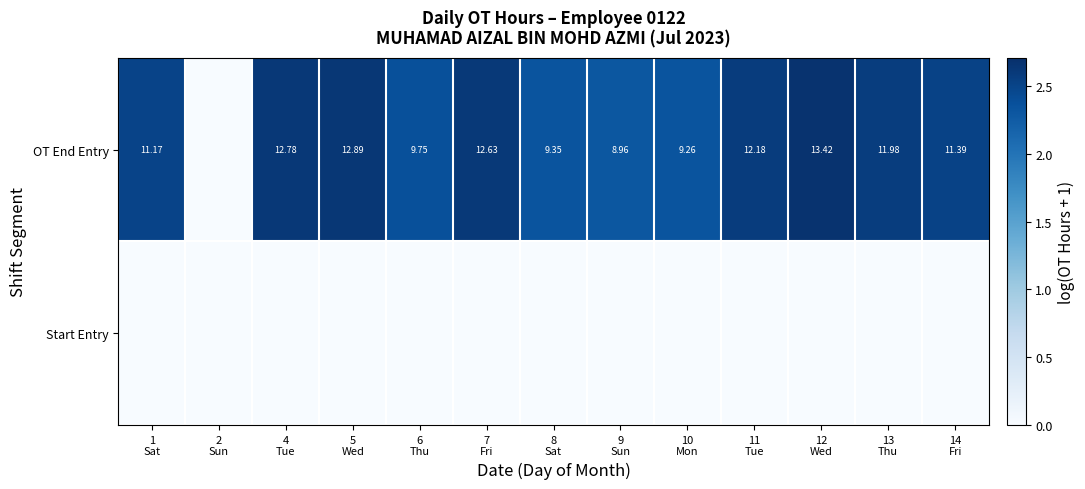

Rank the categories by OT End Entry value from lowest to highest.

2 Sun, 9 Sun, 10 Mon, 8 Sat, 6 Thu, 1 Sat, 14 Fri, 13 Thu, 11 Tue, 7 Fri, 4 Tue, 5 Wed, 12 Wed